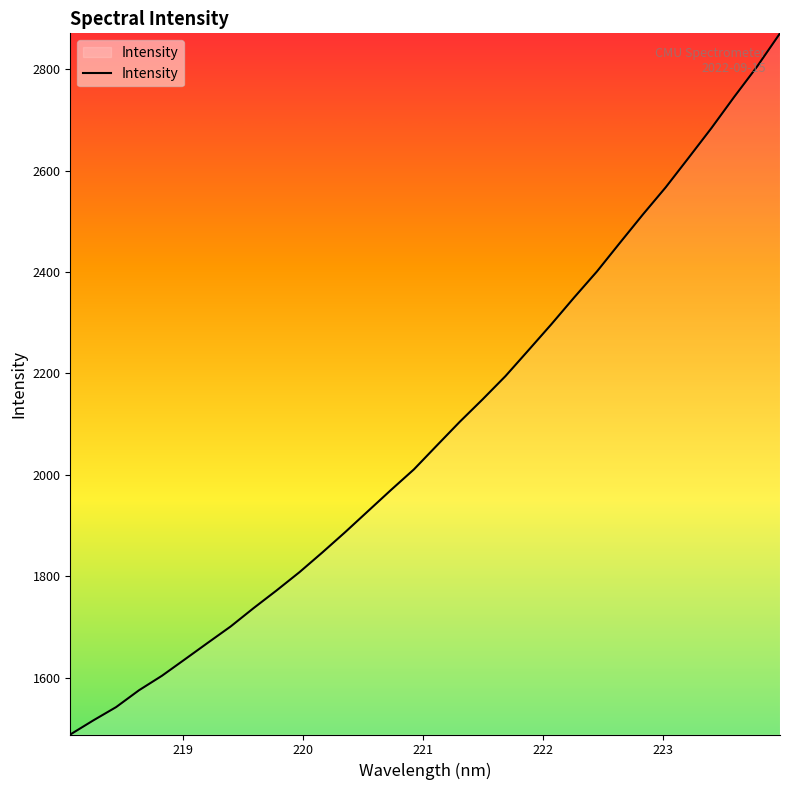

What is the maximum value shown in the chart?

2870.6